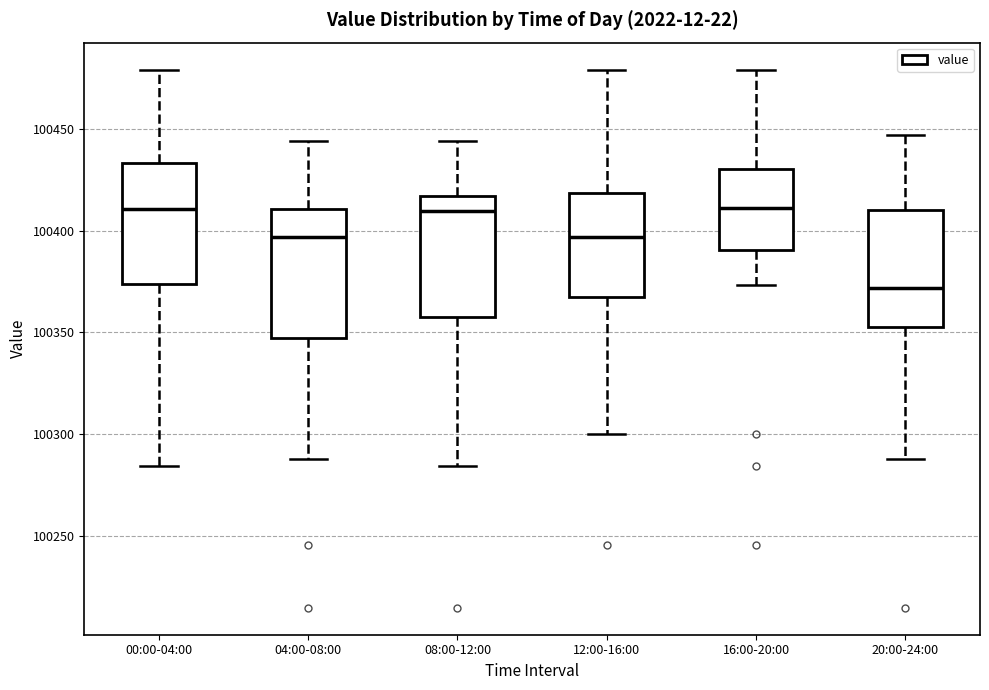

Where does the upper whisker of the box for 08:00-12:00 end on the y-axis? The values are not printed on the chart, so give them approximately, as read against the axis.

100445